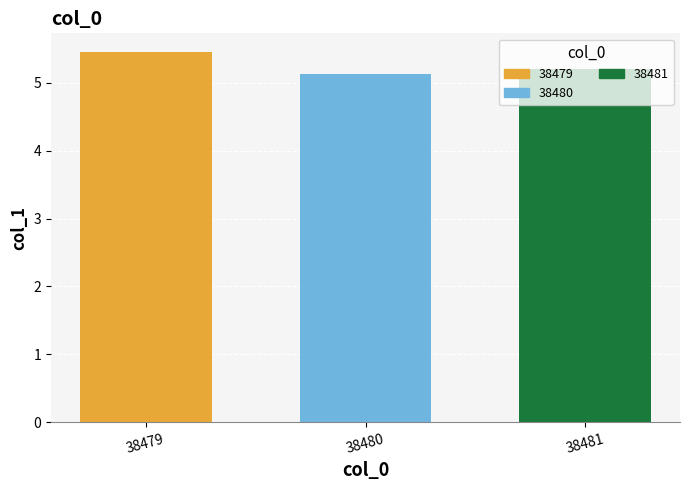

List the labels in order of value, largest first.

38479, 38481, 38480